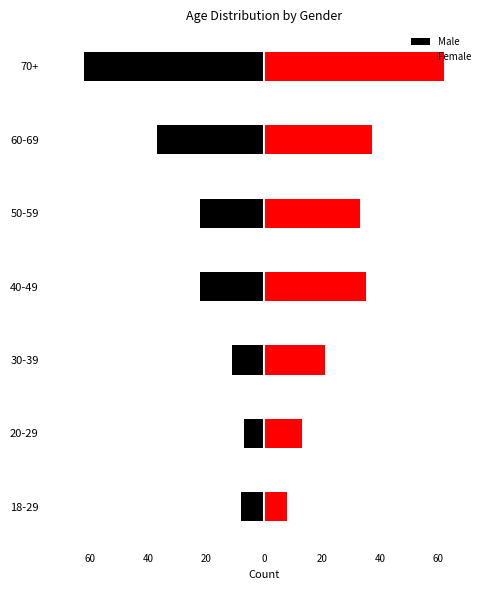

What is the highest value of the Male series?

-7